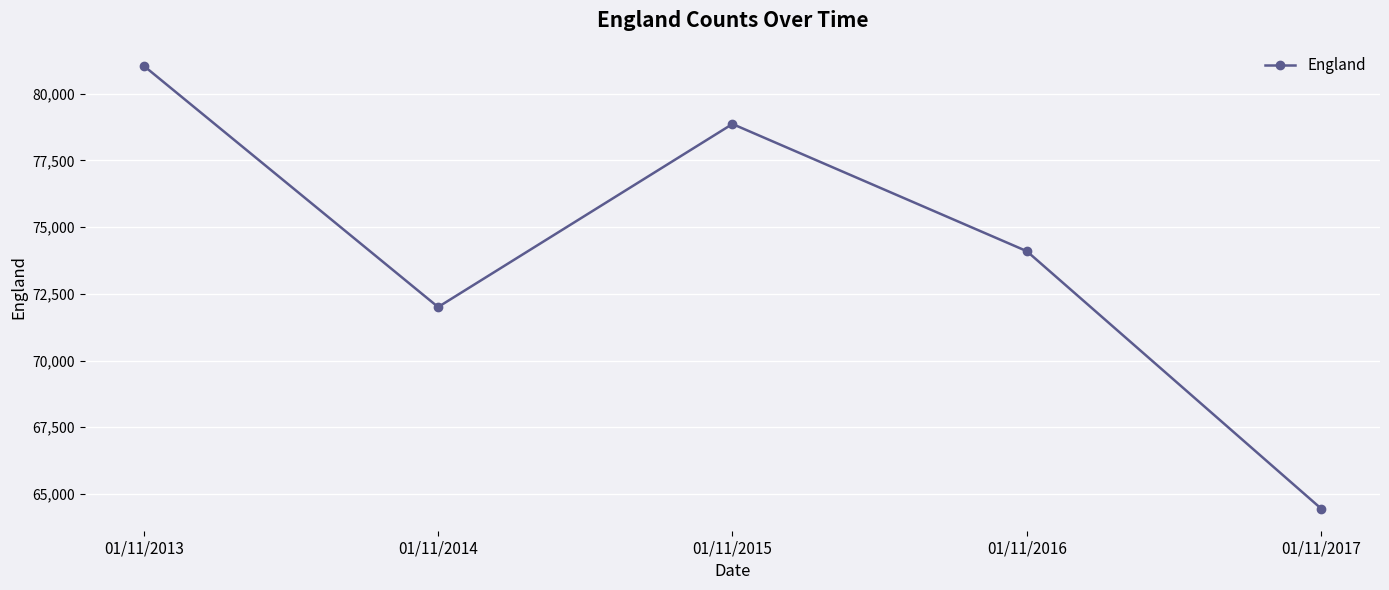

The chart shows a value of 78861 at 01/11/2015. True or false?

True